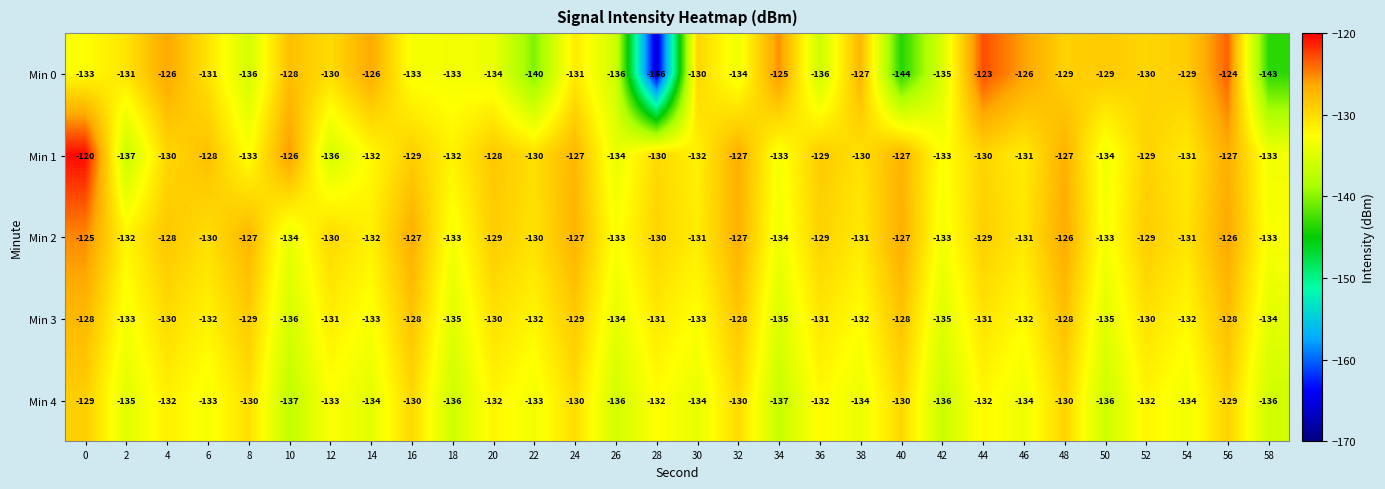

Is it true that Min 1 equals -193 at 38?

False